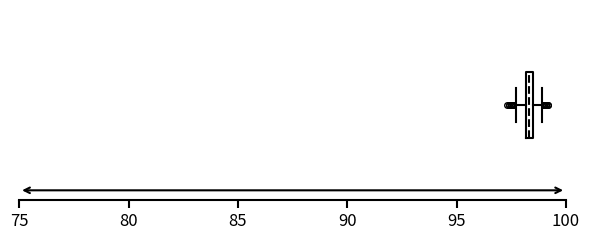

Where is the right edge of the box on the x-axis? The values are not printed on the chart, so give them approximately, as read against the axis.

98.5